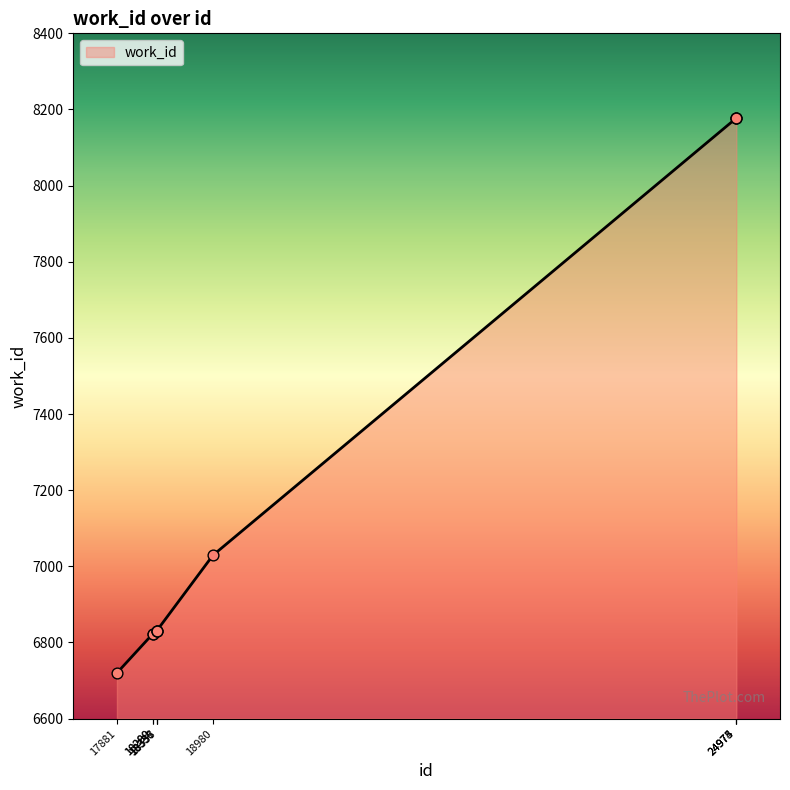

Which has a higher value, 24975 or 17881?

24975